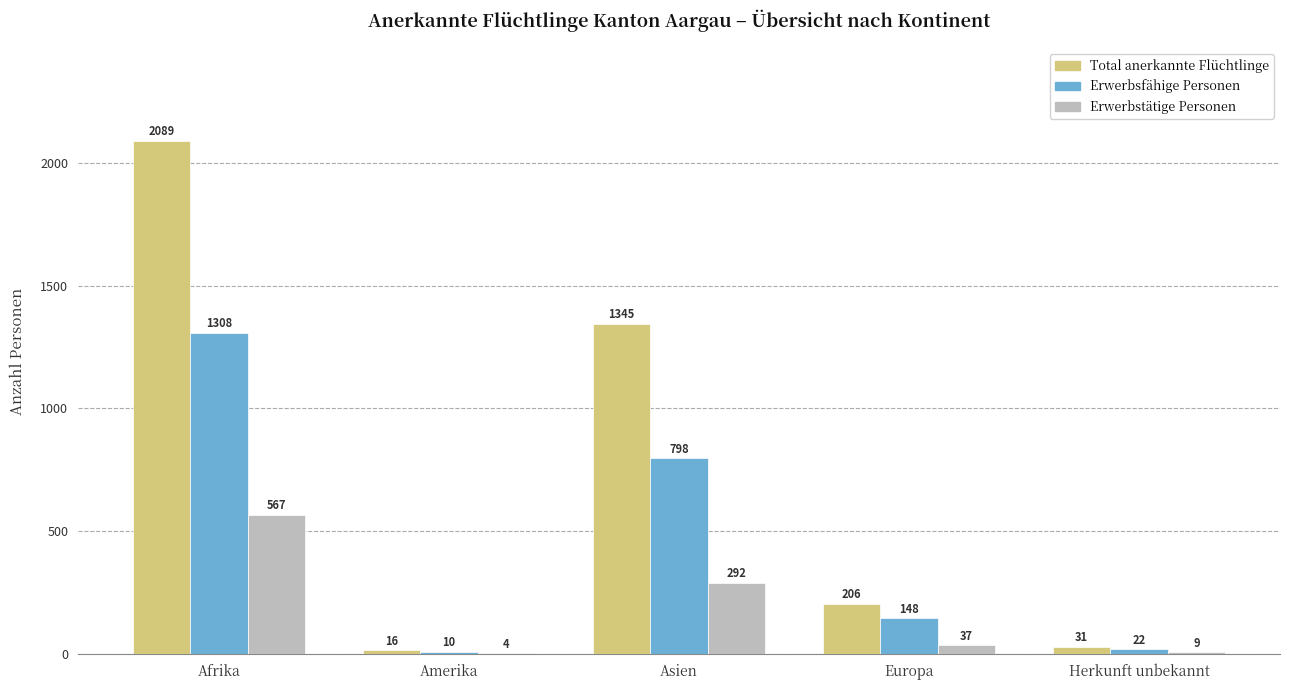

Which category has the highest value across all series?

Afrika